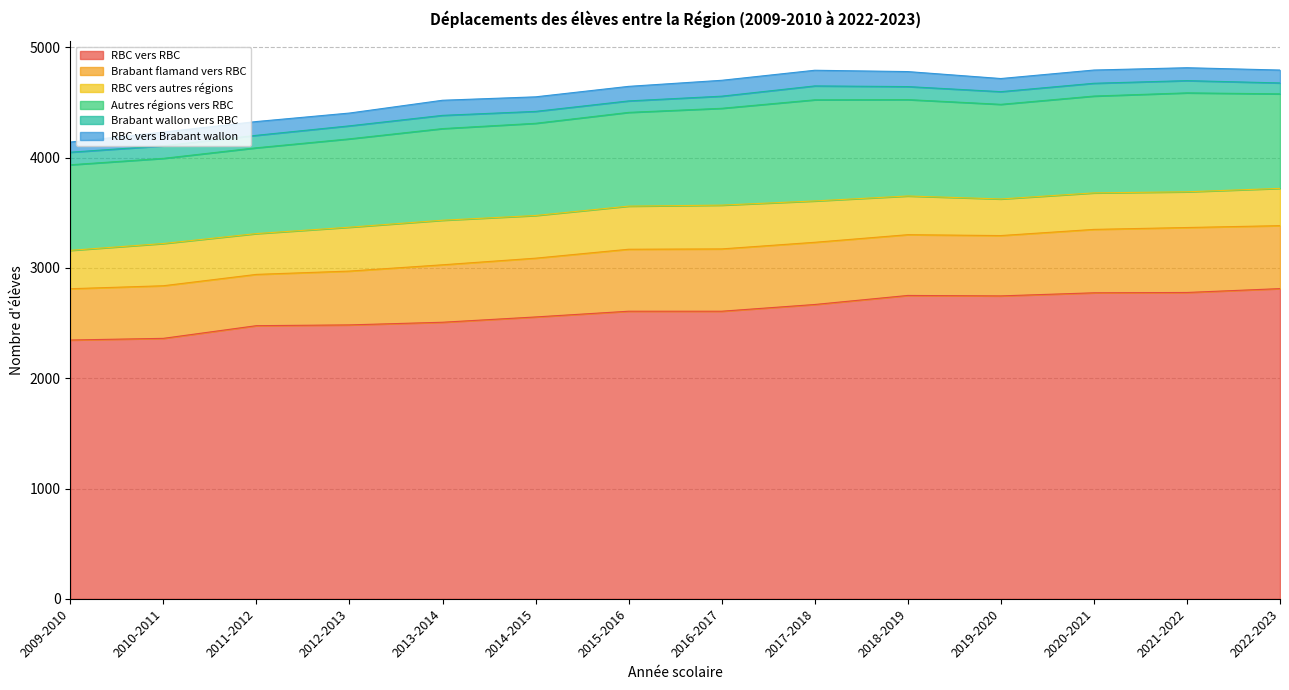

What is the label of the 6th point from the right?

2017-2018